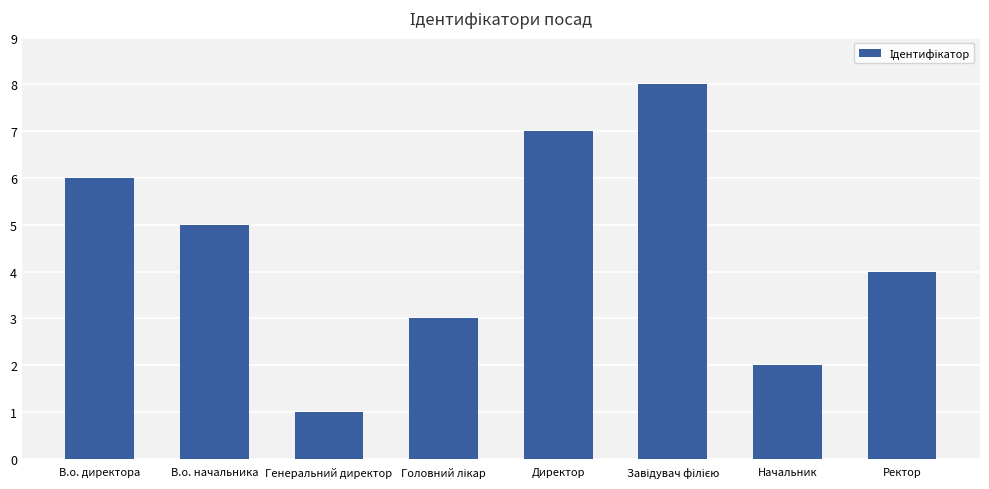

The value at Начальник is 2. True or false?

True